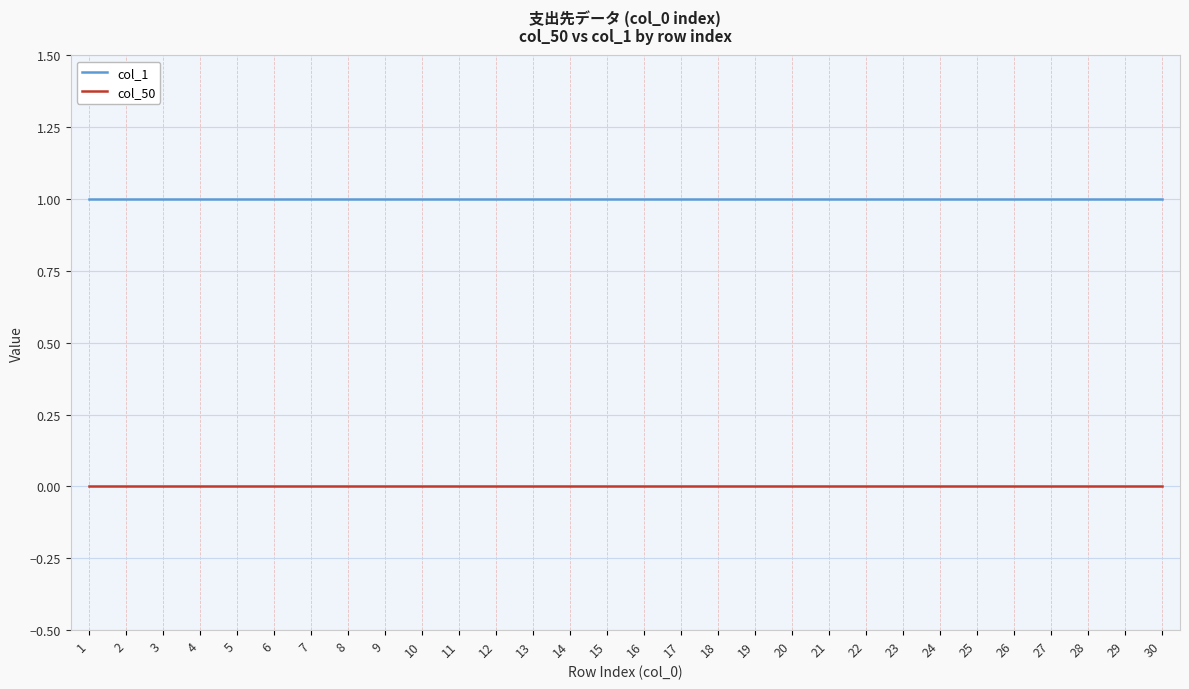

Rank the series at 14 from highest to lowest value.

col_1, col_50